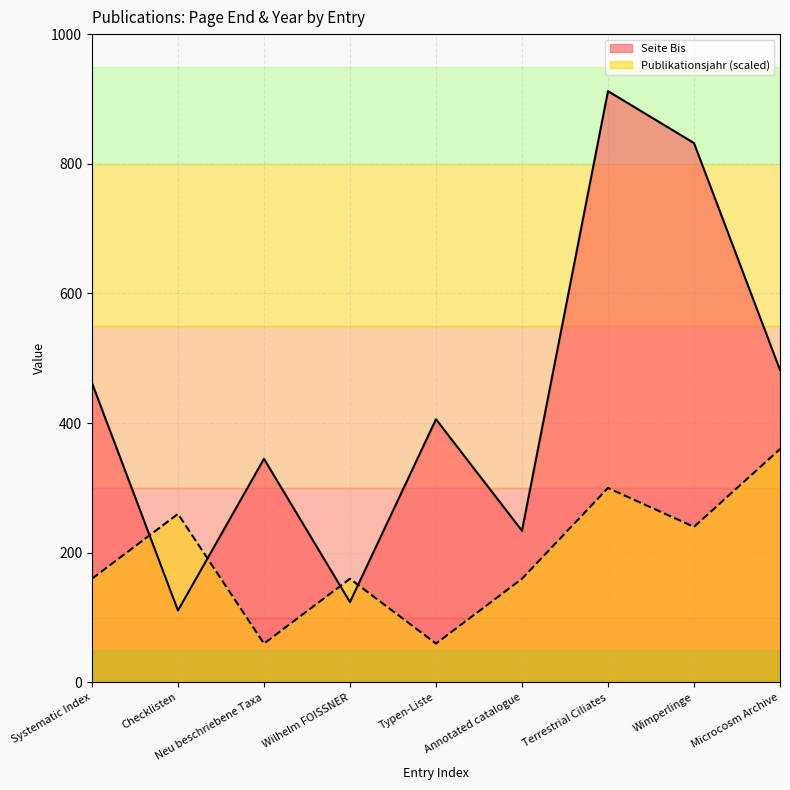

Between Checklisten and Microcosm Archive, which series saw the biggest shift?

Seite Bis